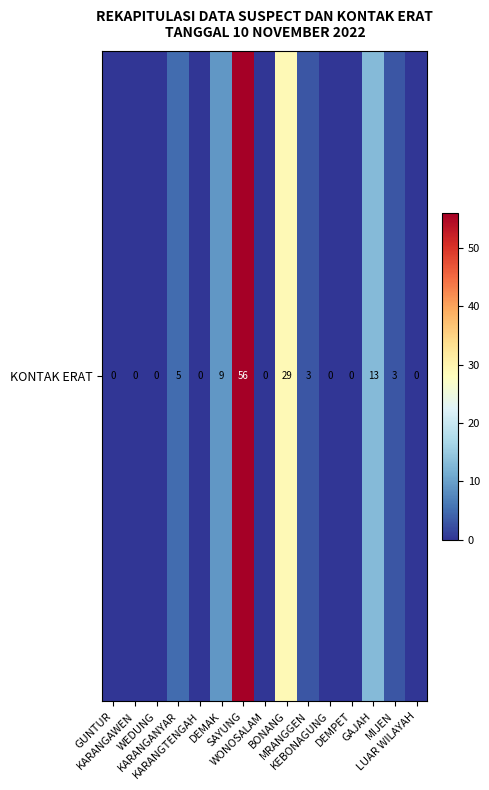

Rank the categories by value from lowest to highest.

GUNTUR, KARANGAWEN, WEDUNG, KARANGTENGAH, WONOSALAM, KEBONAGUNG, DEMPET, LUAR WILAYAH, MRANGGEN, MIJEN, KARANGANYAR, DEMAK, GAJAH, BONANG, SAYUNG